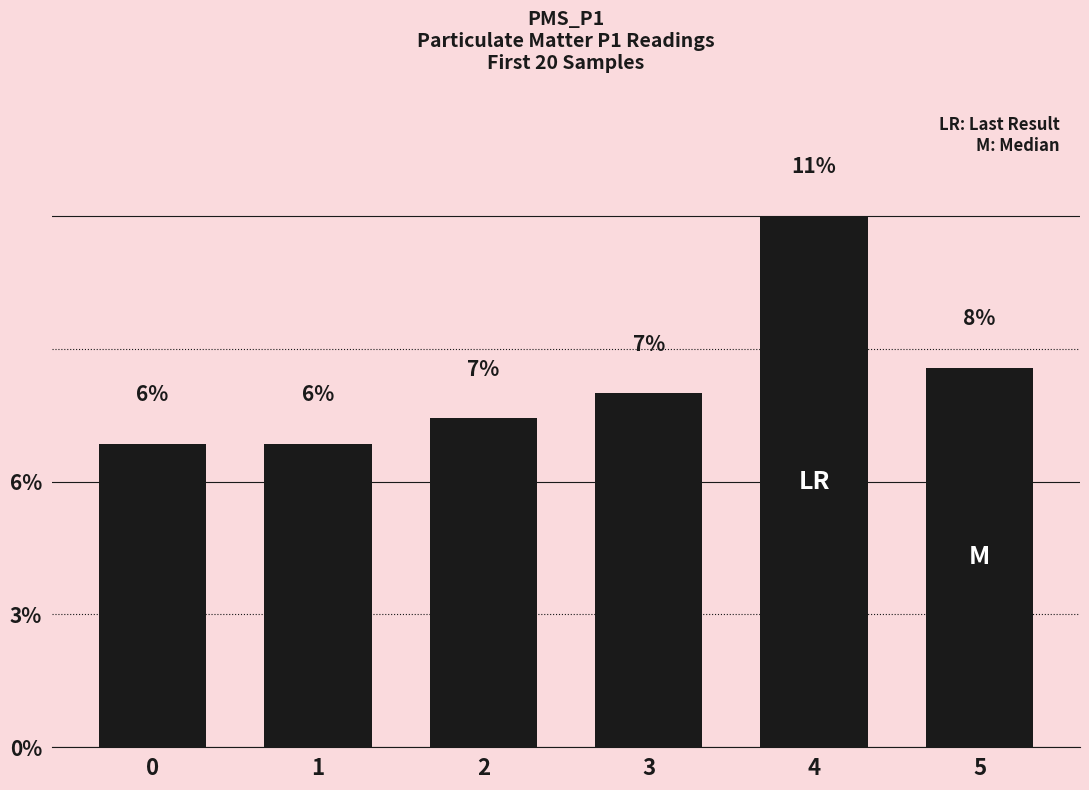

At which label is the value closest to 8?

5